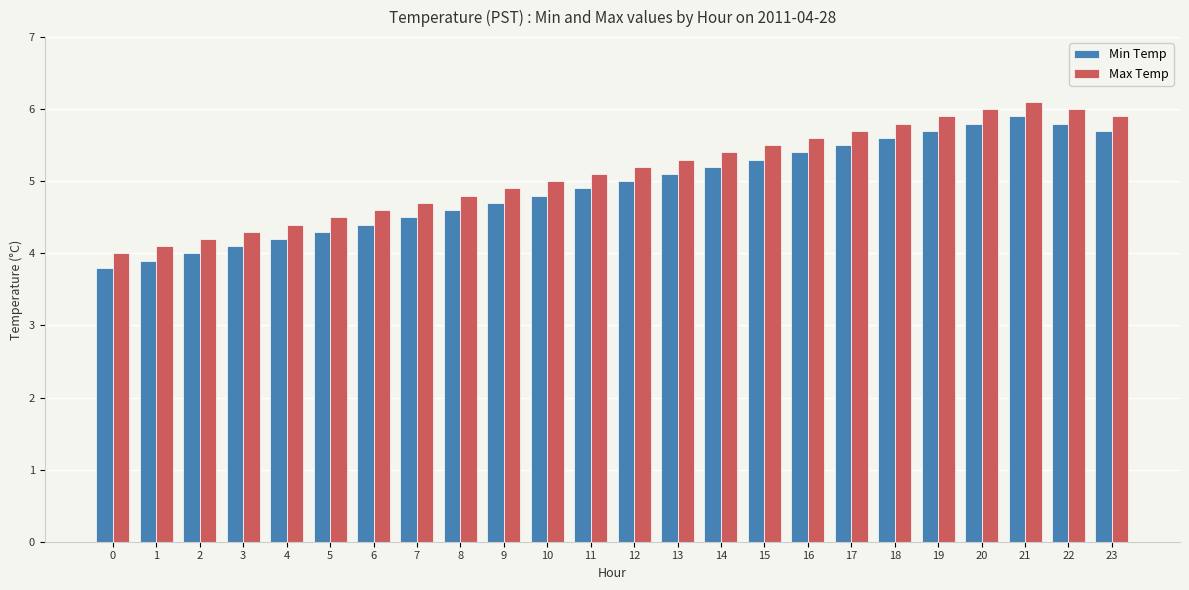

Which series has the largest total across all categories?

Max Temp